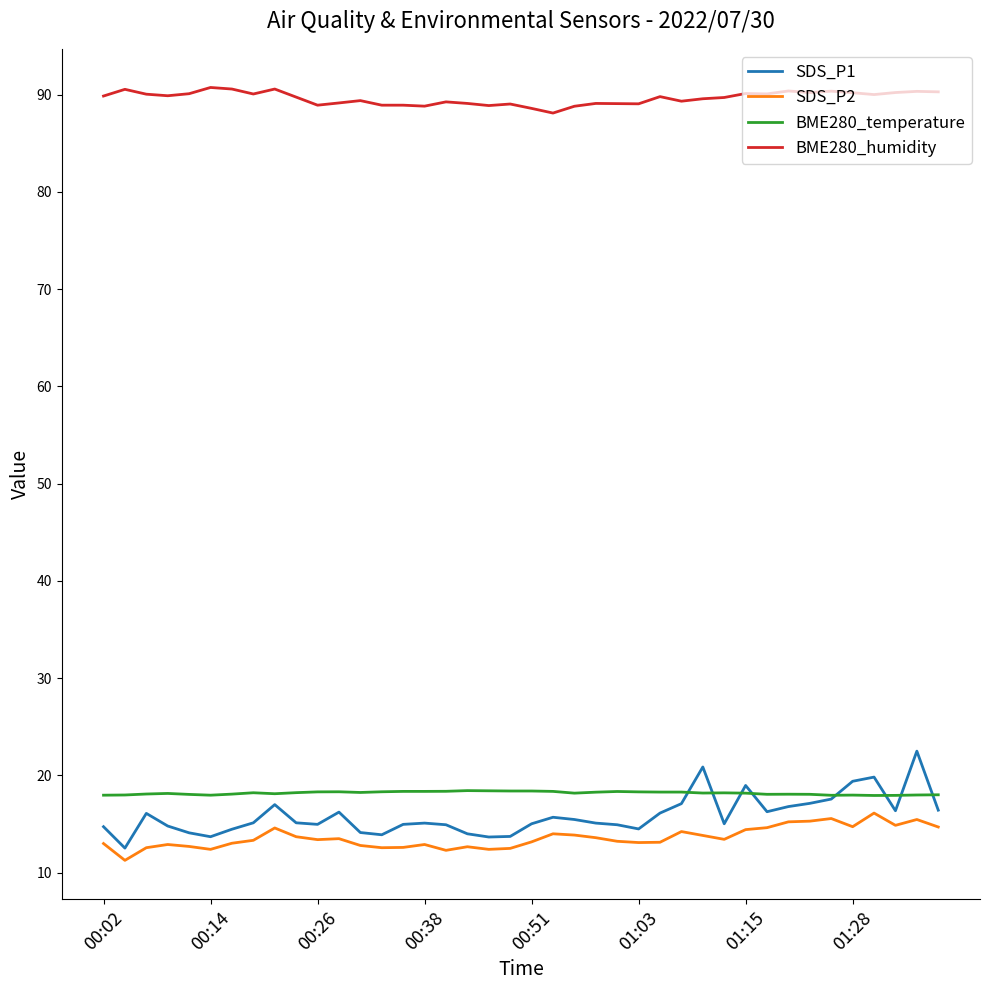

True or false: SDS_P2 and BME280_humidity cross at least once.

False